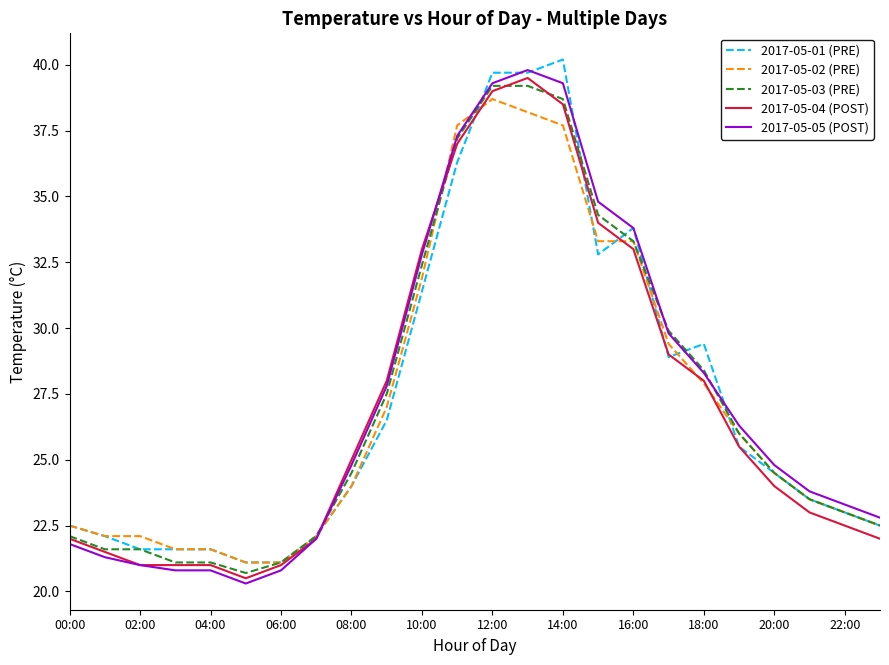

What is the greatest value displayed?

40.2